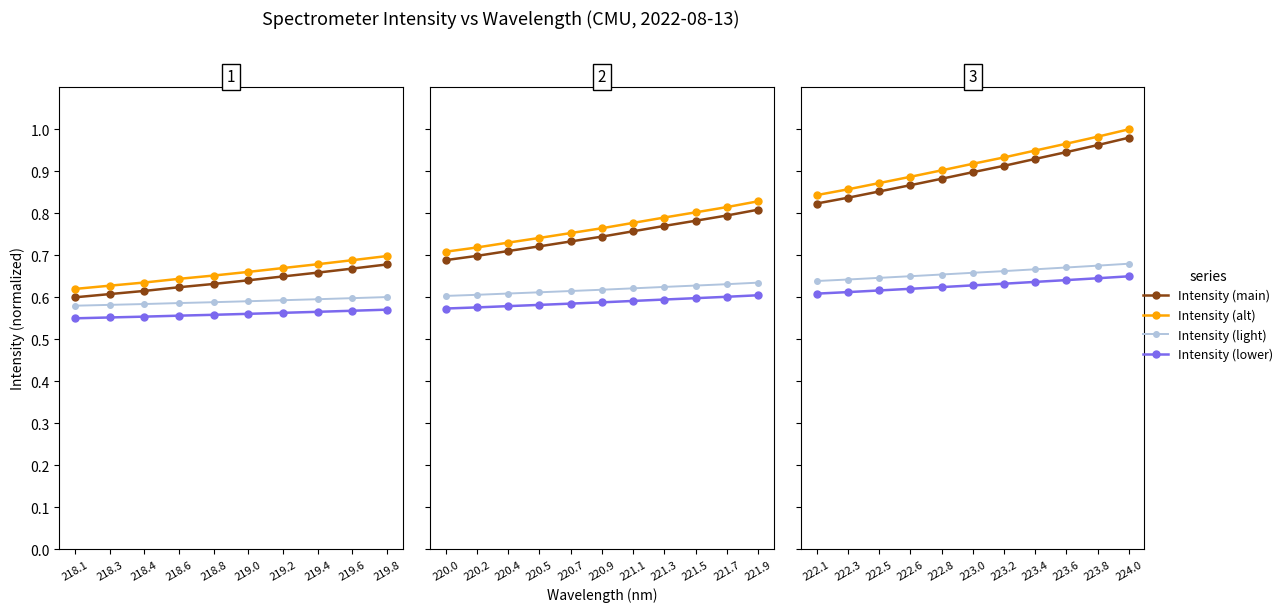

What is the approximate value of Intensity (light) at 222.1?

0.6